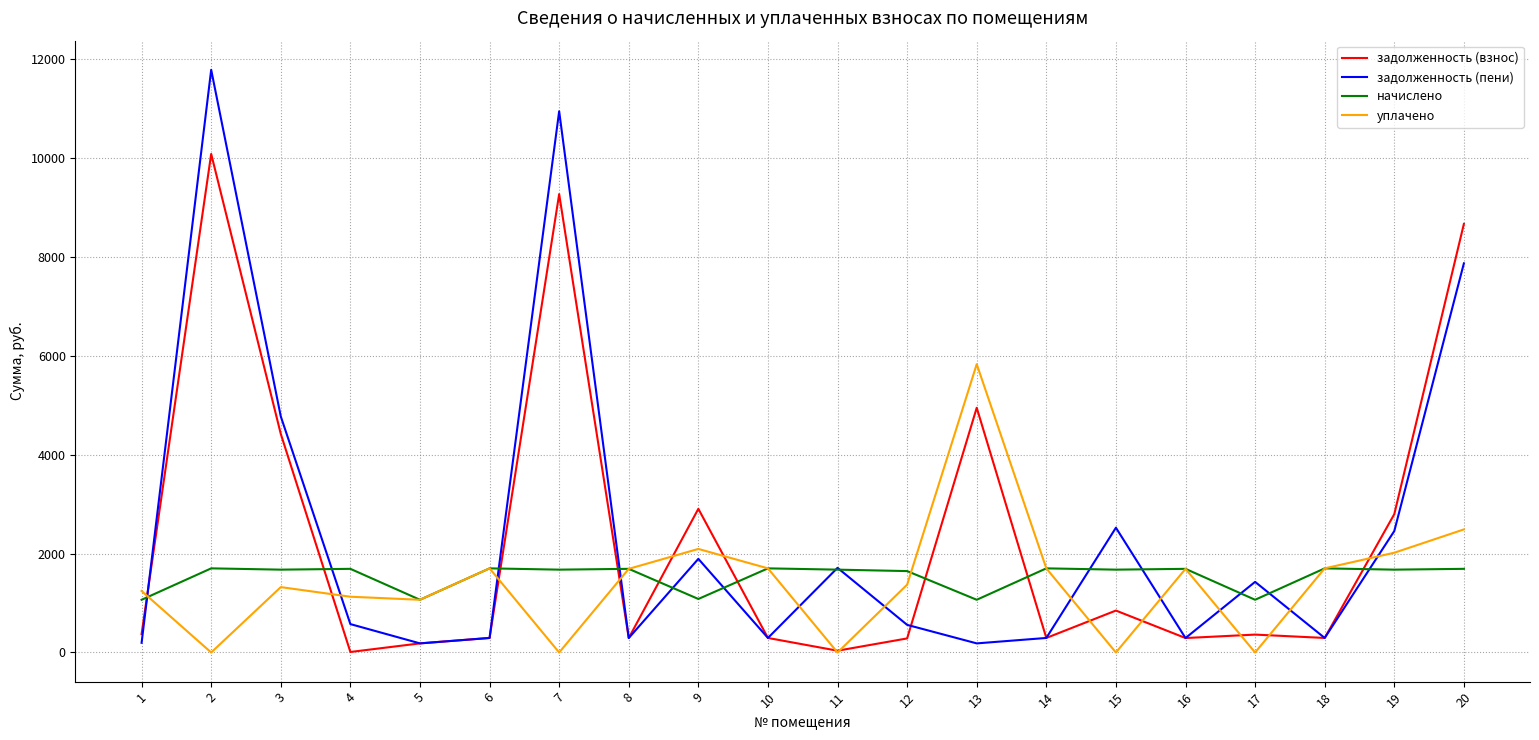

Rank the series by their maximum value, from highest to lowest.

задолженность (пени), задолженность (взнос), уплачено, начислено